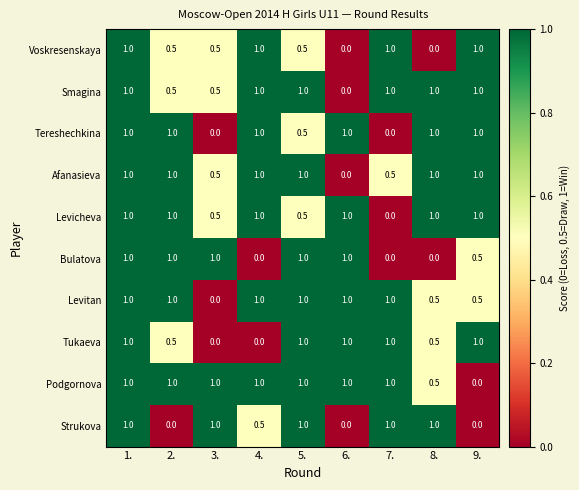

How many Podgornova values are between 1 and 2?

7